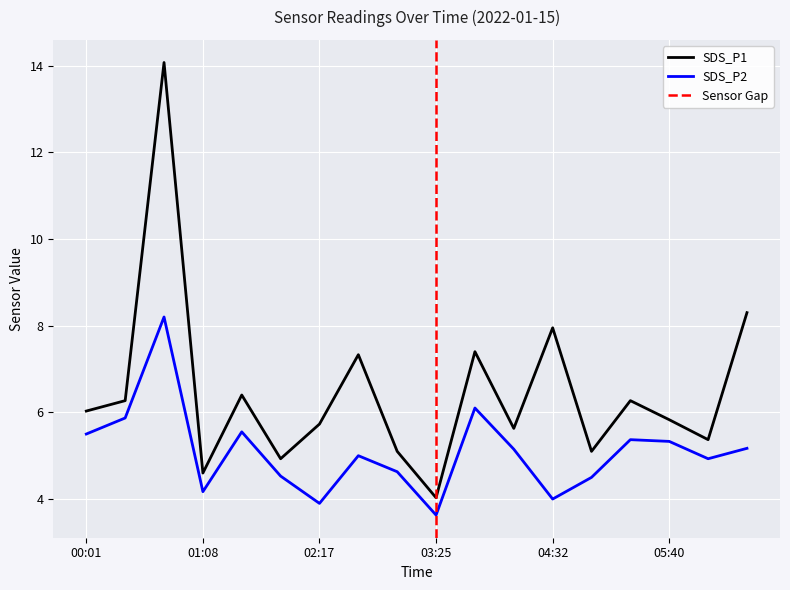

At how many categories does at least one series exceed 13?

1